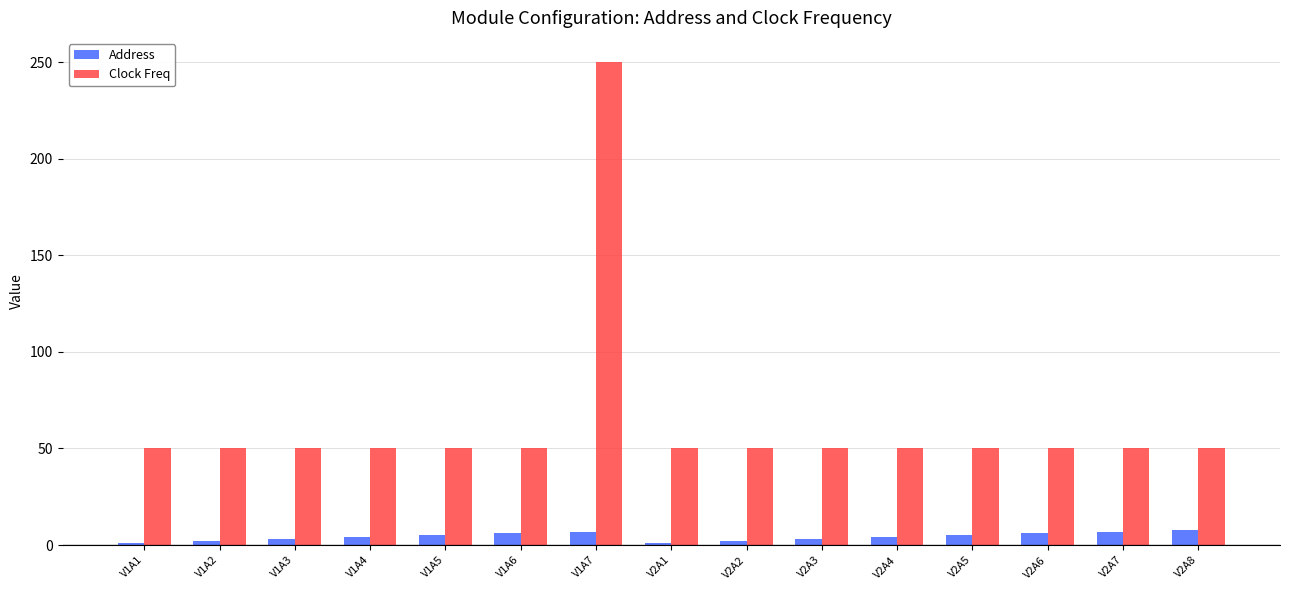

The value of Clock Freq at V1A3 is 50. True or false?

True